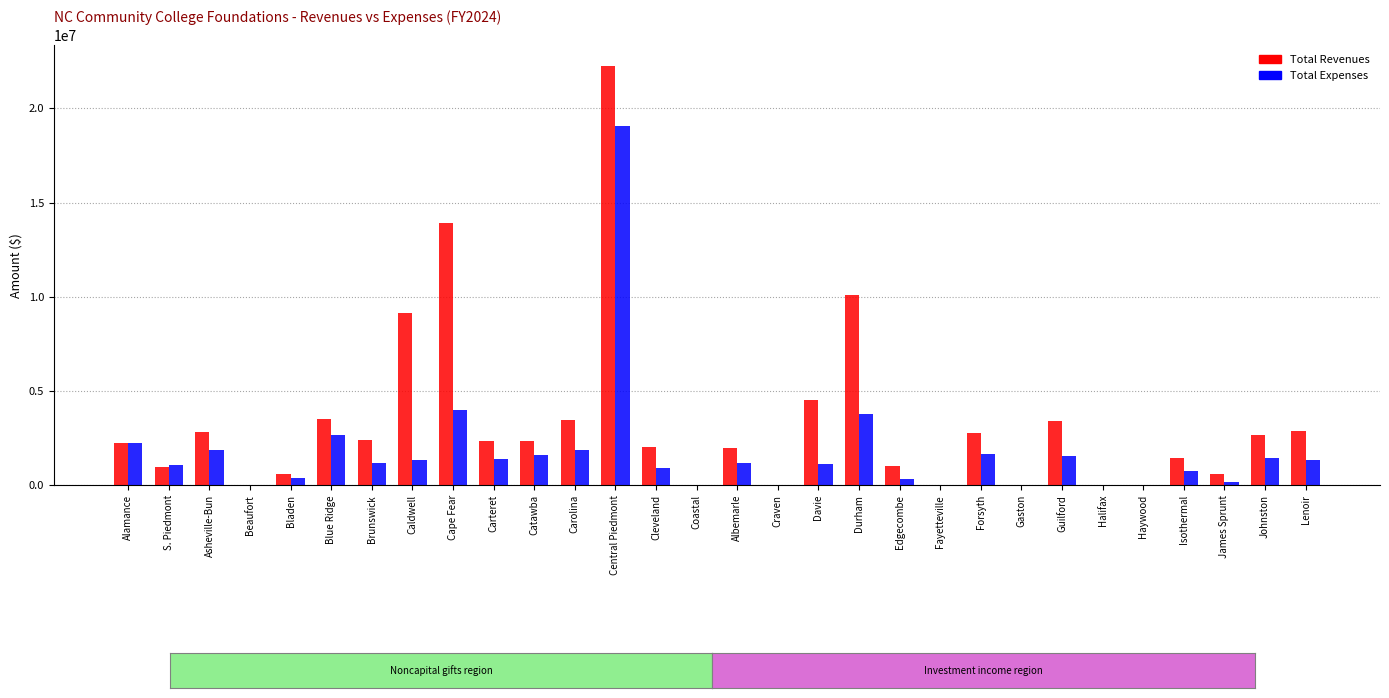

Which series changed the most between Alamance and Central Piedmont?

Total Revenues